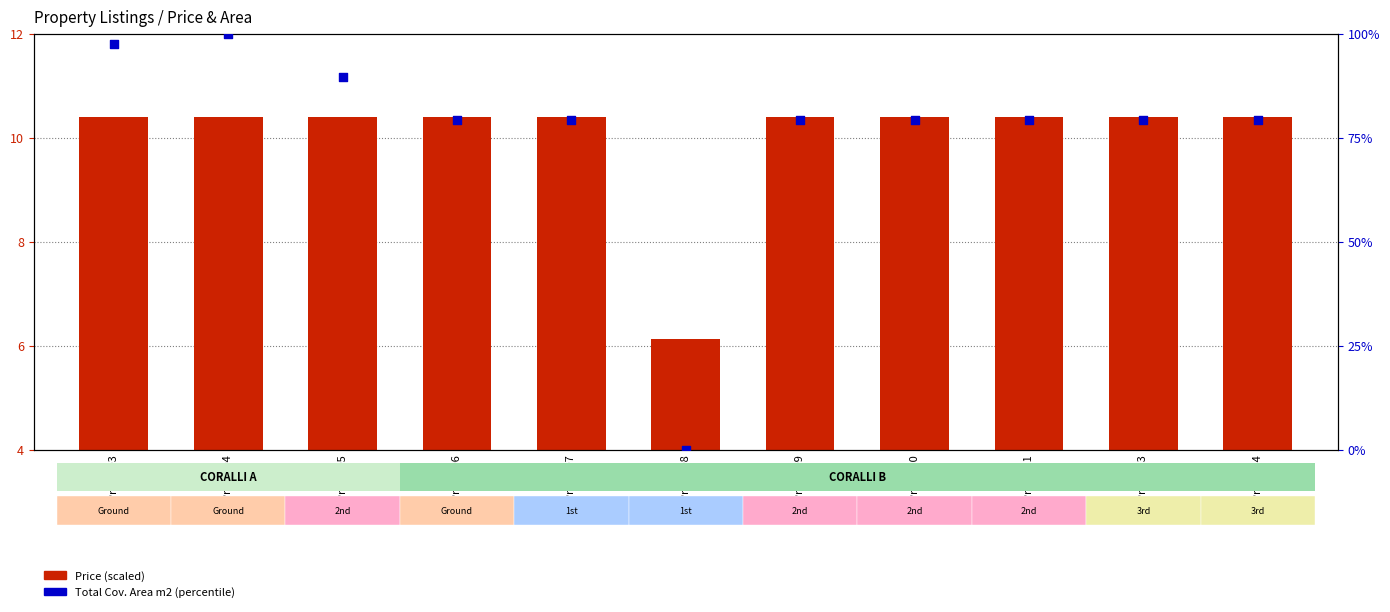

At how many categories does at least one series exceed 53?

10